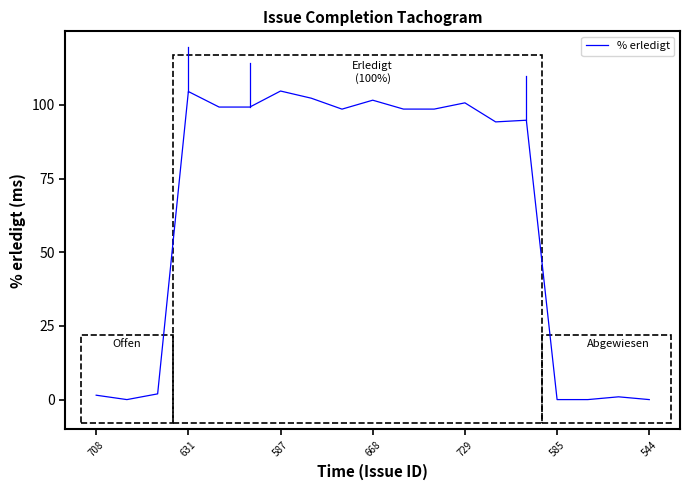

What is the change in value from 587 to 544?

-104.7